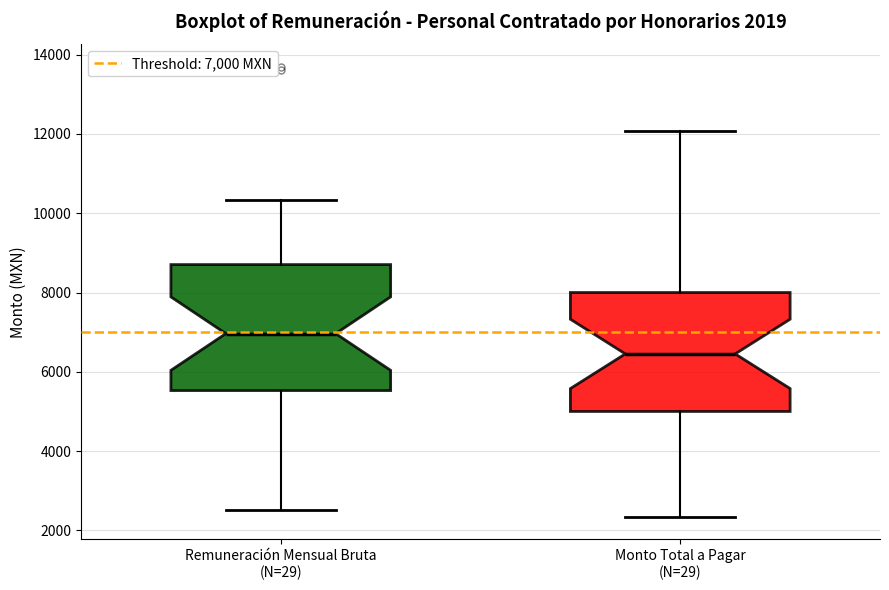

Which box's median line is the lowest?

Monto Total a Pagar (N=29)